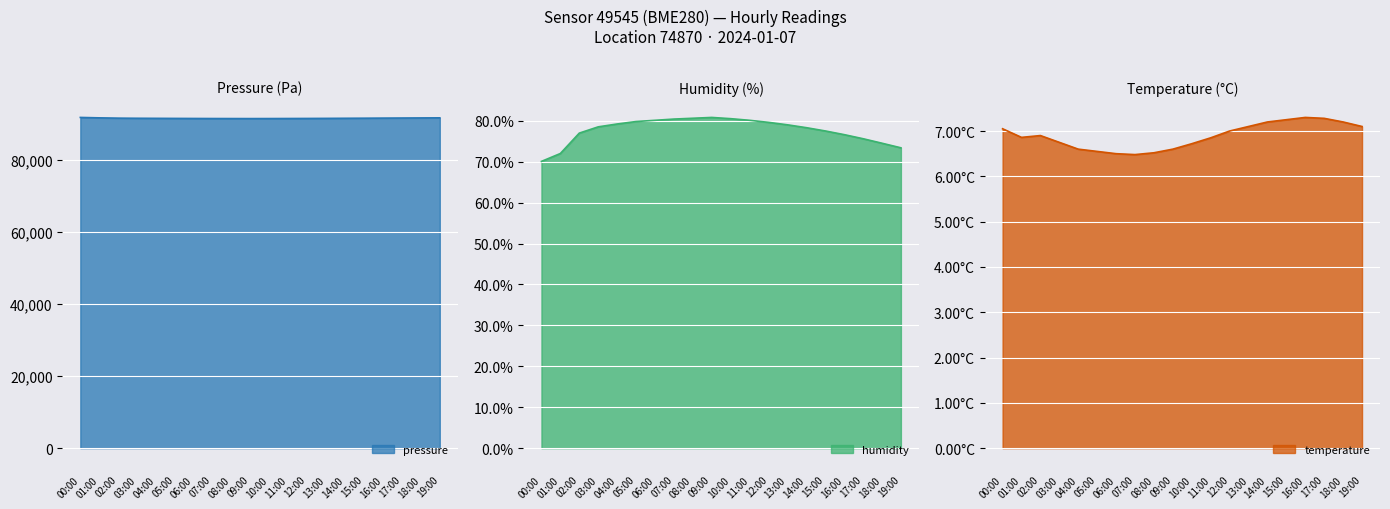

What position from the left is 06:00?

7